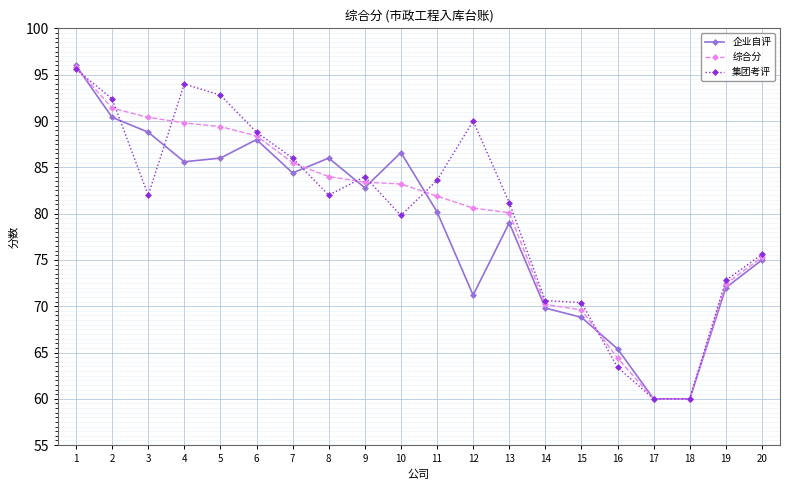

Which series has the widest spread of values?

企业自评